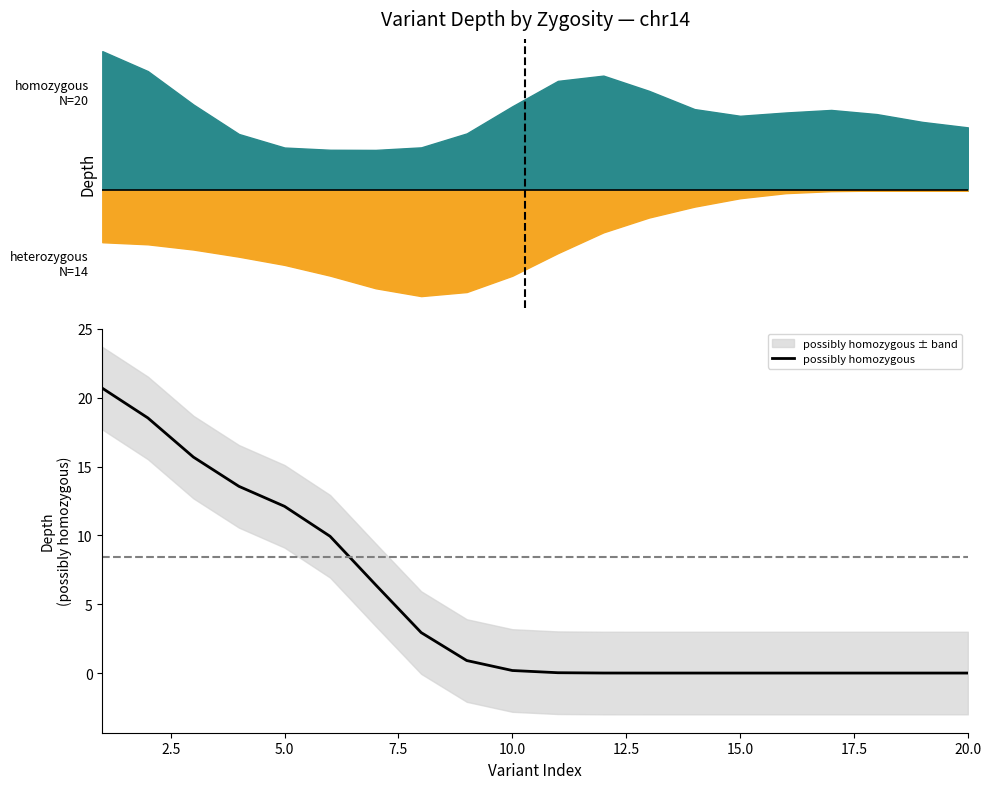

What is the maximum value for possibly homozygous?

20.7